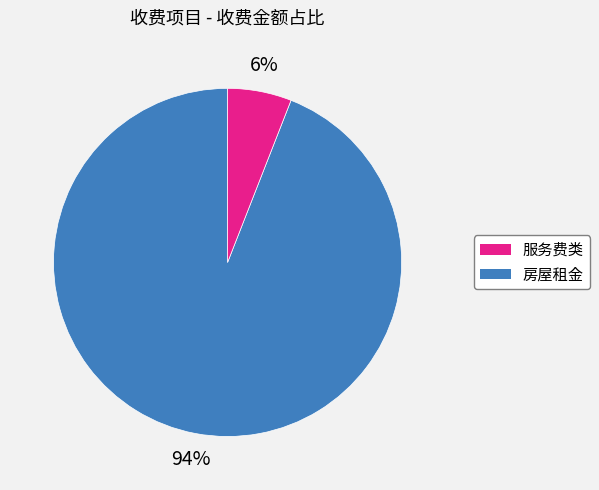

Is there any slice that represents more than half of the pie?

Yes